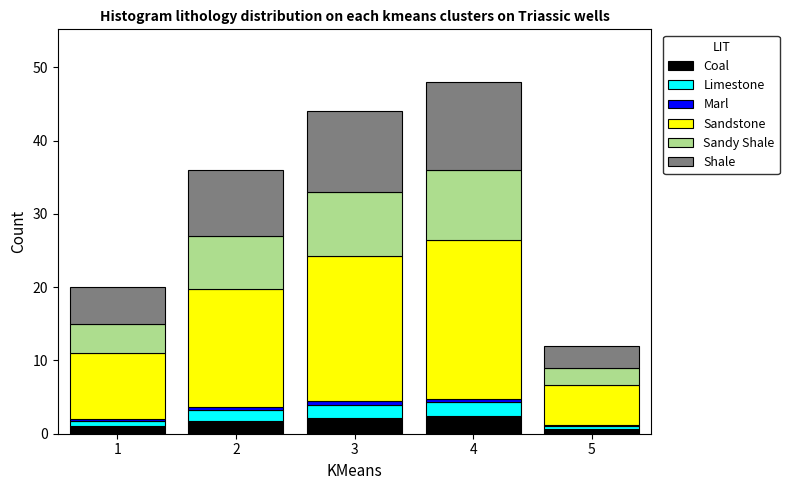

What is the maximum value for Coal?

2.4